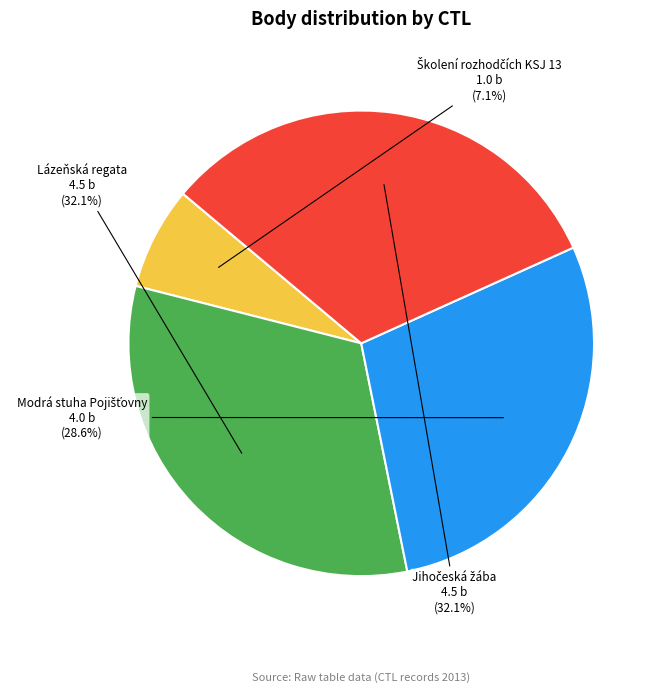

Does Lázeňská regata represent more than half of the total?

No